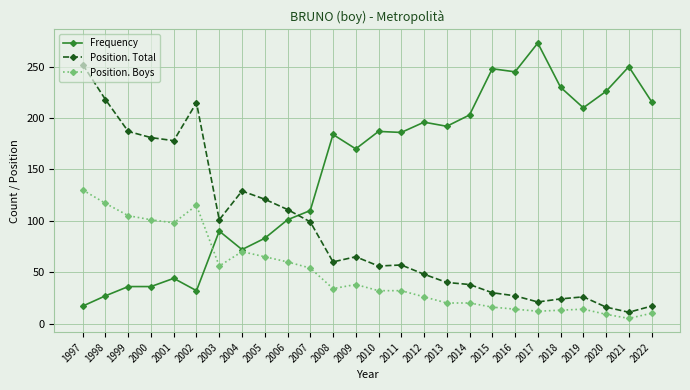

Which series has the largest total across all categories?

Frequency